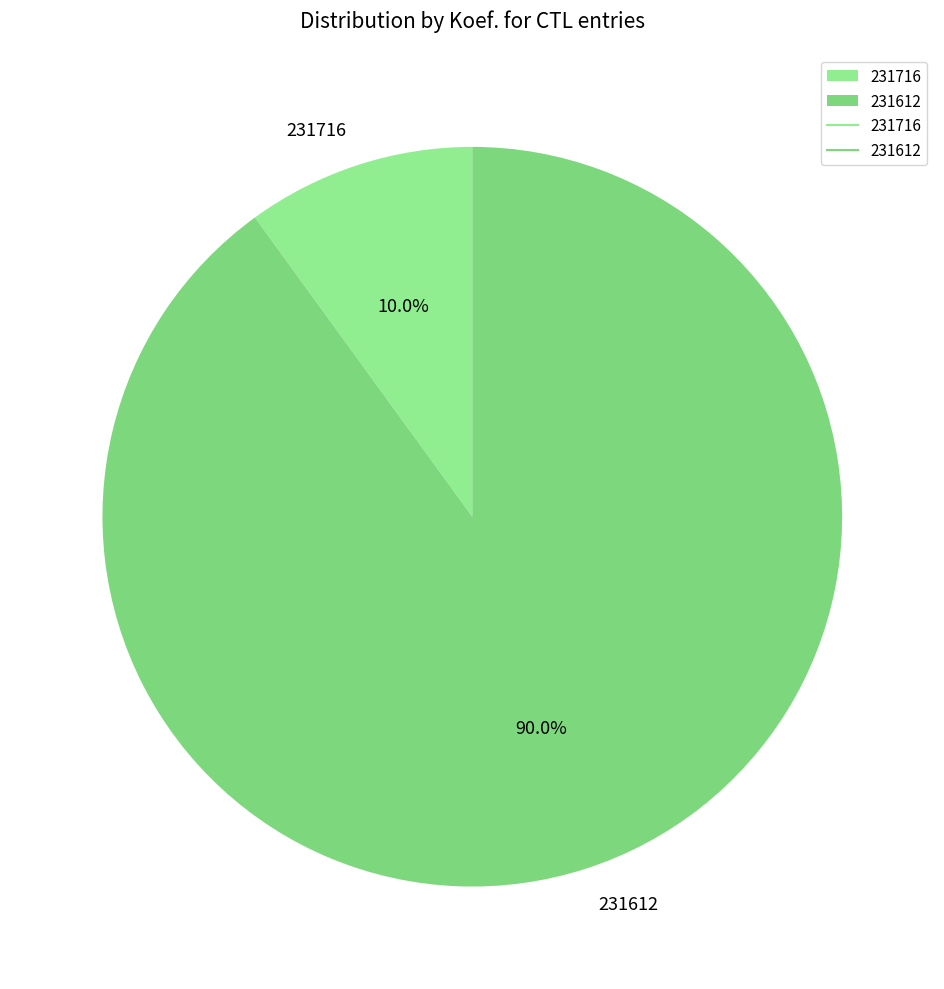

What portion of the pie excludes 231716?

90.0%